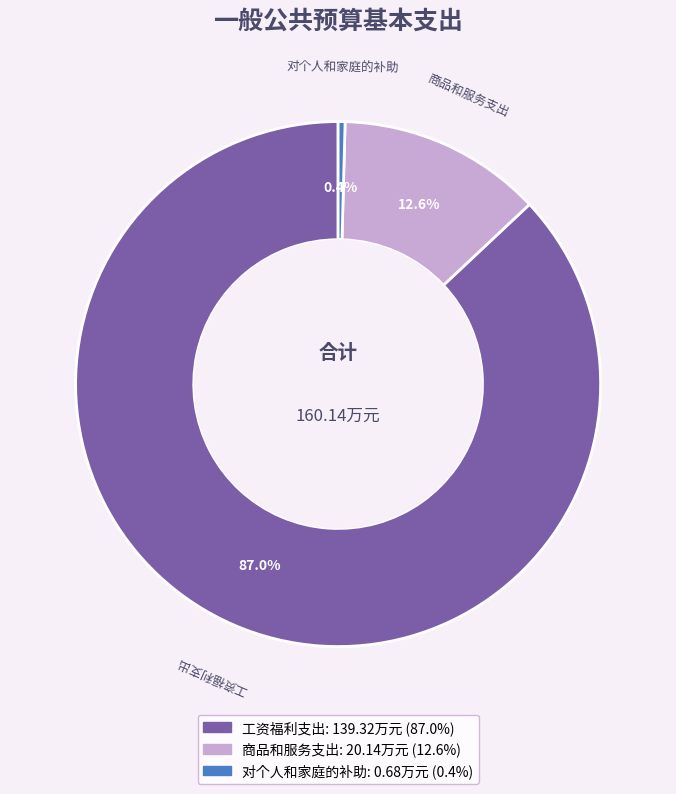

To the nearest percent, what is the difference between the largest and smallest slice percentages?

87%